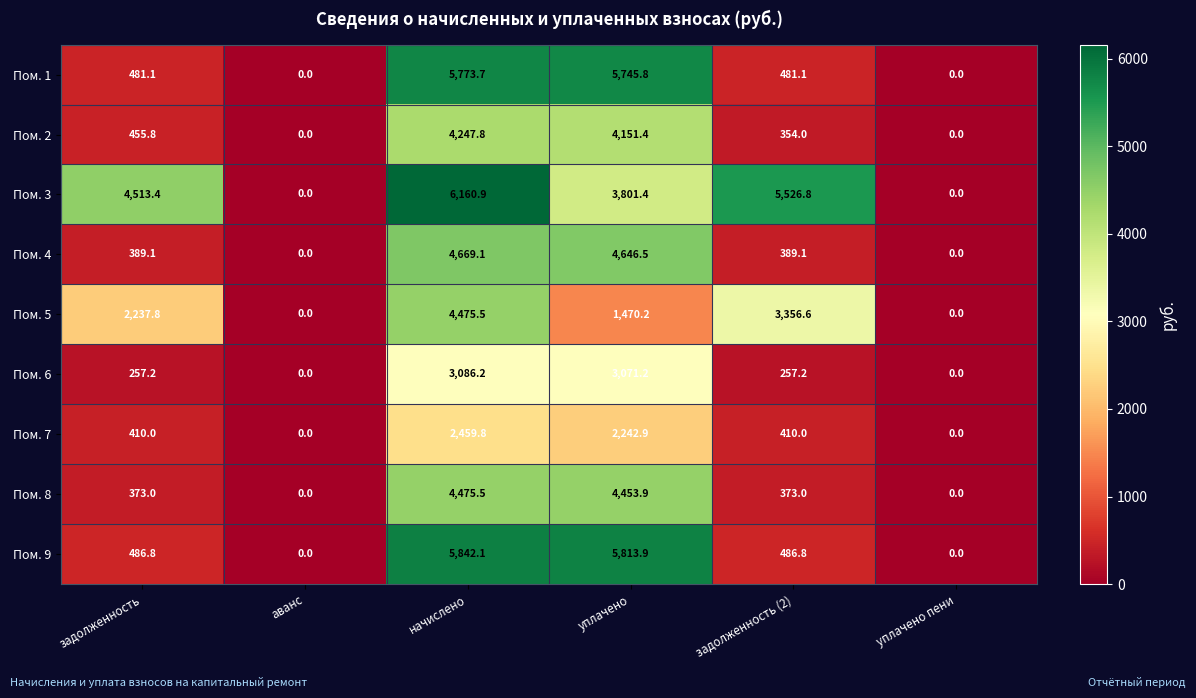

What is the difference between the highest and lowest values at задолженность (2)?

5269.6